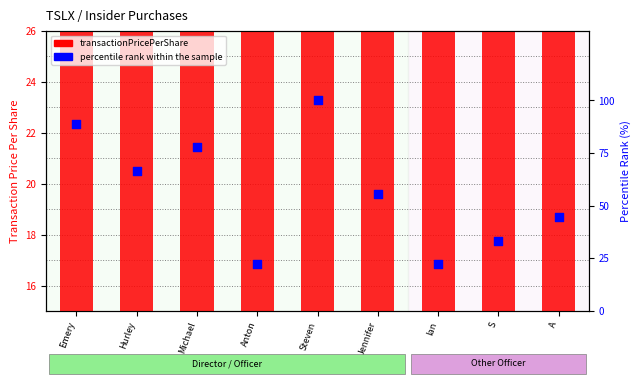

Which series has the largest Y range (max minus min)?

percentile rank within the sample